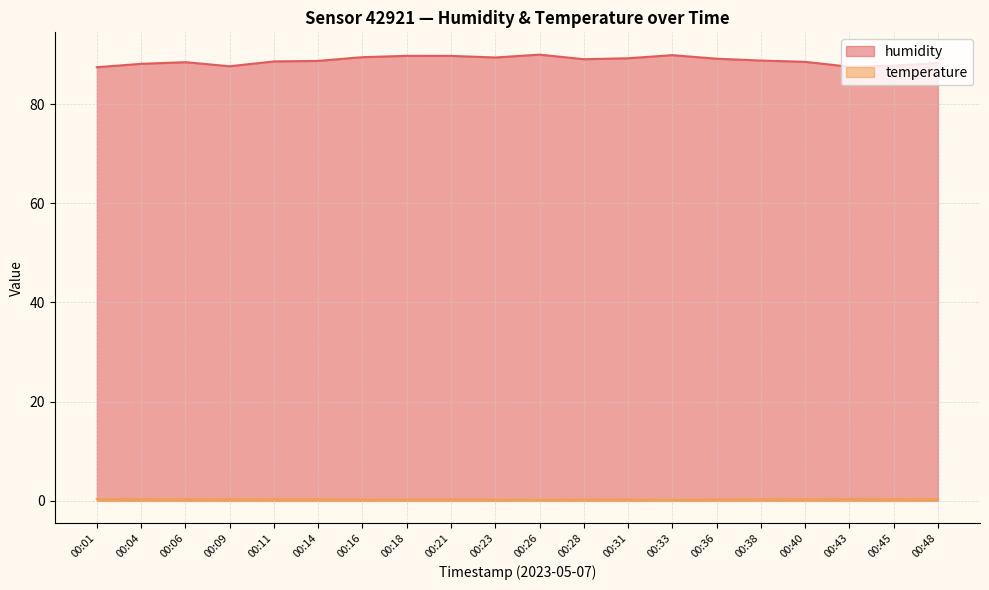

What is the approximate value of humidity at 00:09?

87.6